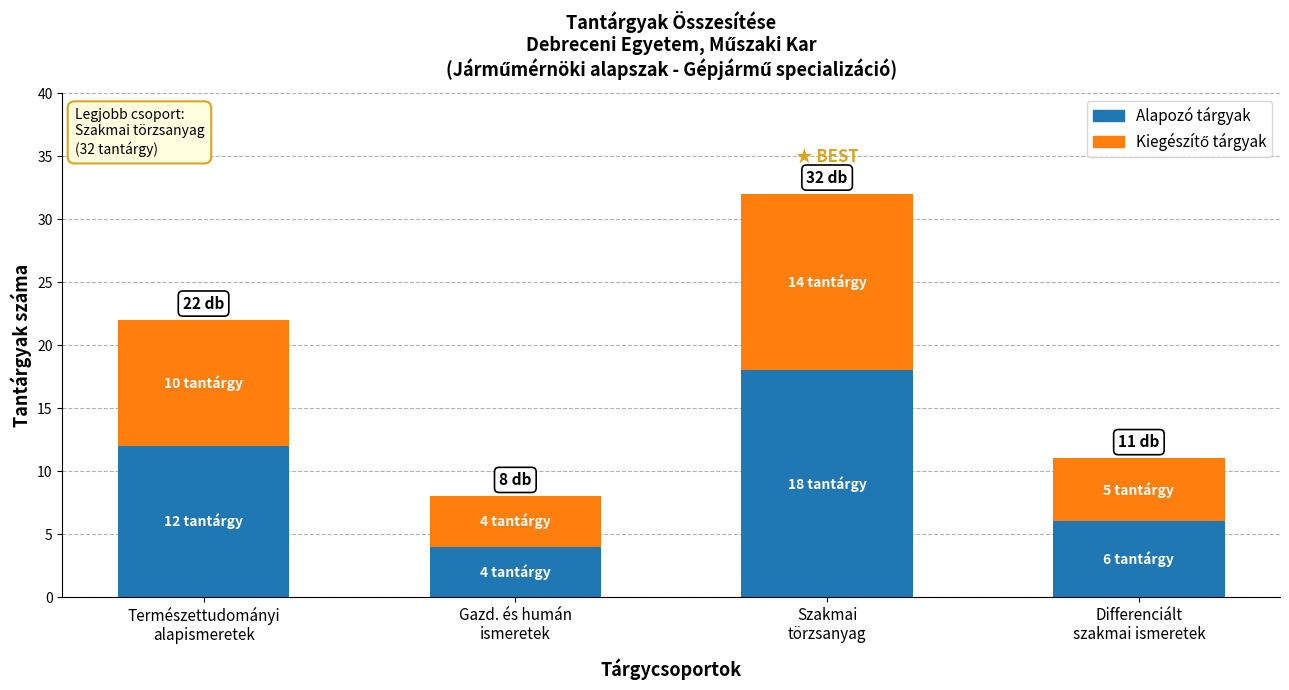

What is the highest value of the Alapozó tárgyak series?

18